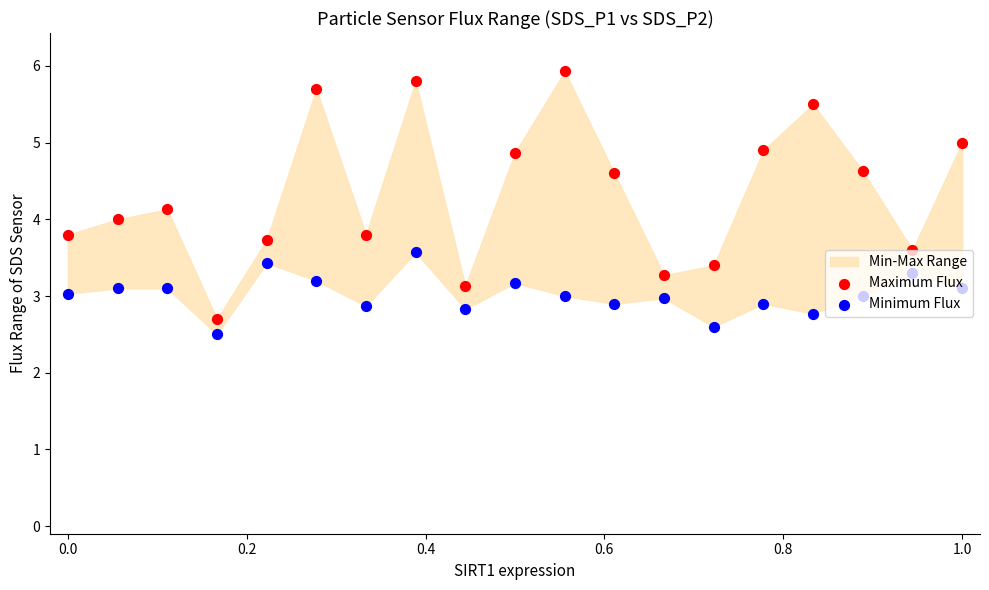

Which series has the largest Y range (max minus min)?

Maximum Flux